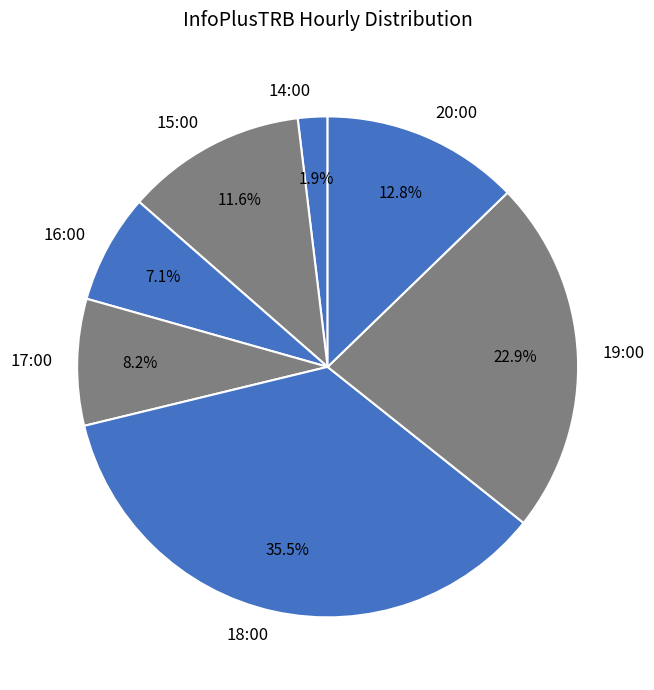

Does 18:00 account for over 50% of the chart?

No